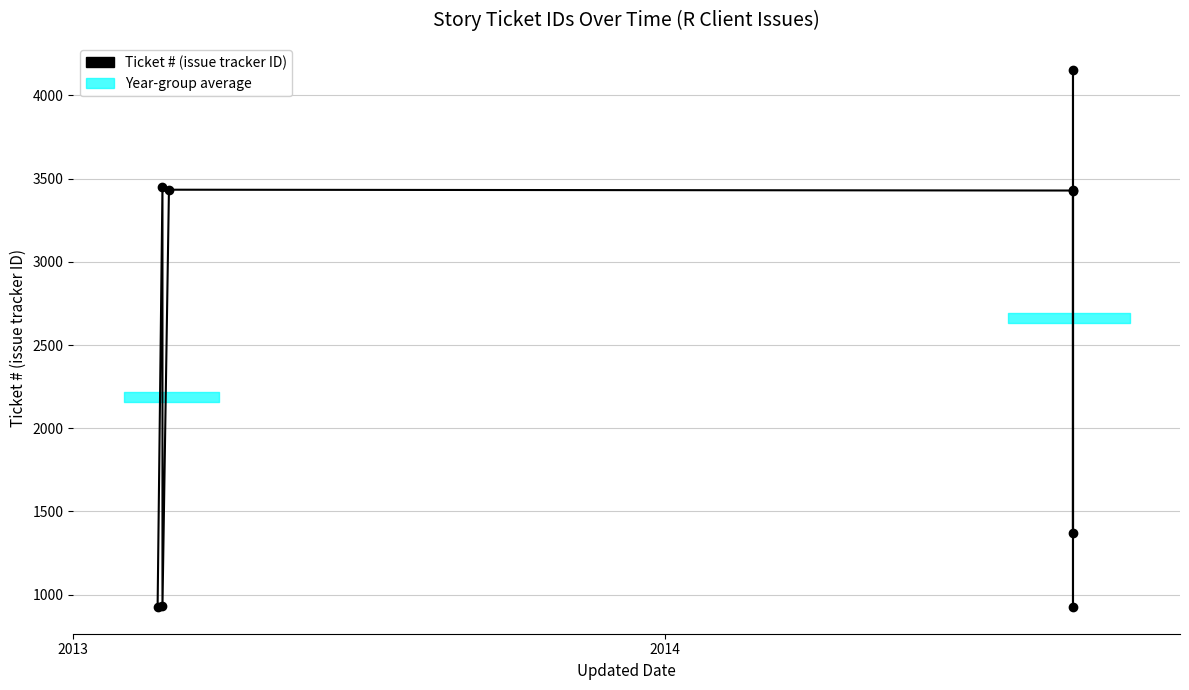

How many data points does each series have?

9